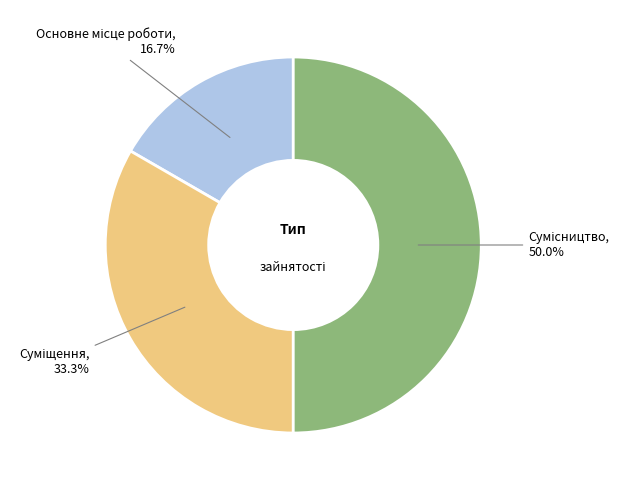

Is there any slice that represents more than half of the pie?

No